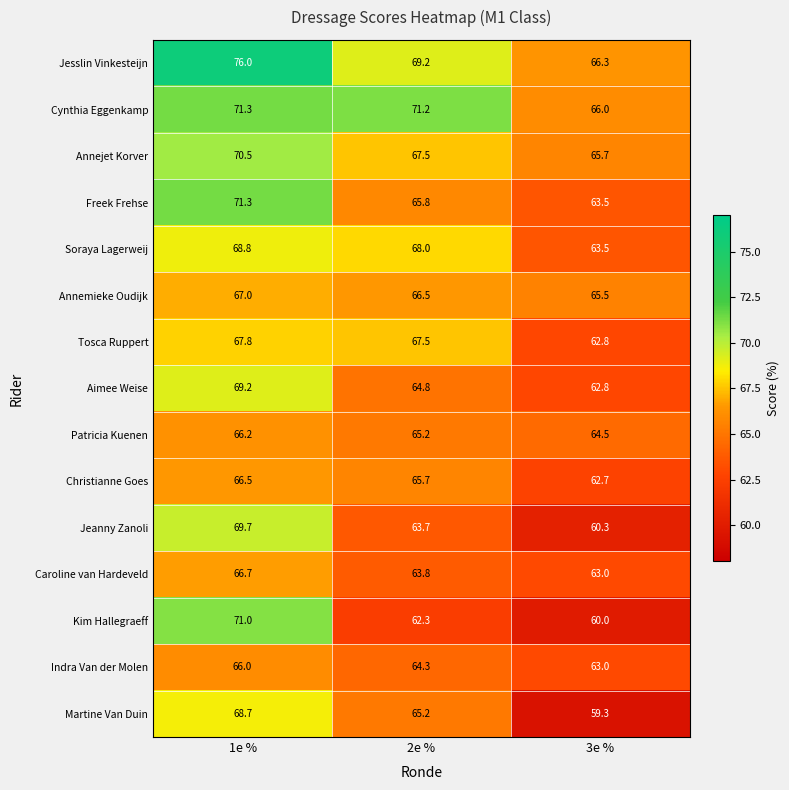

Which series has the largest total across all categories?

Jesslin Vinkesteijn